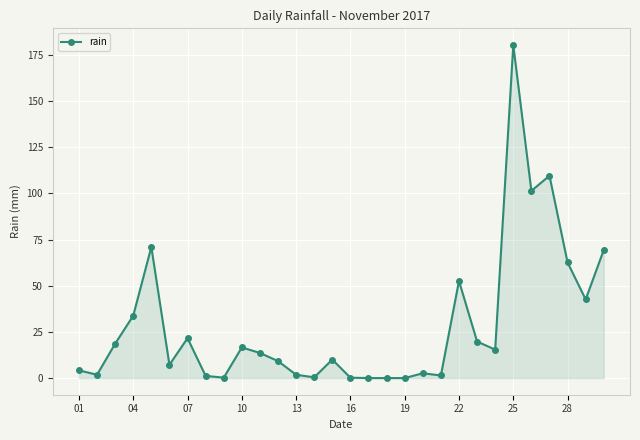

True or false: there are more than 1 points higher than both neighbors.

True